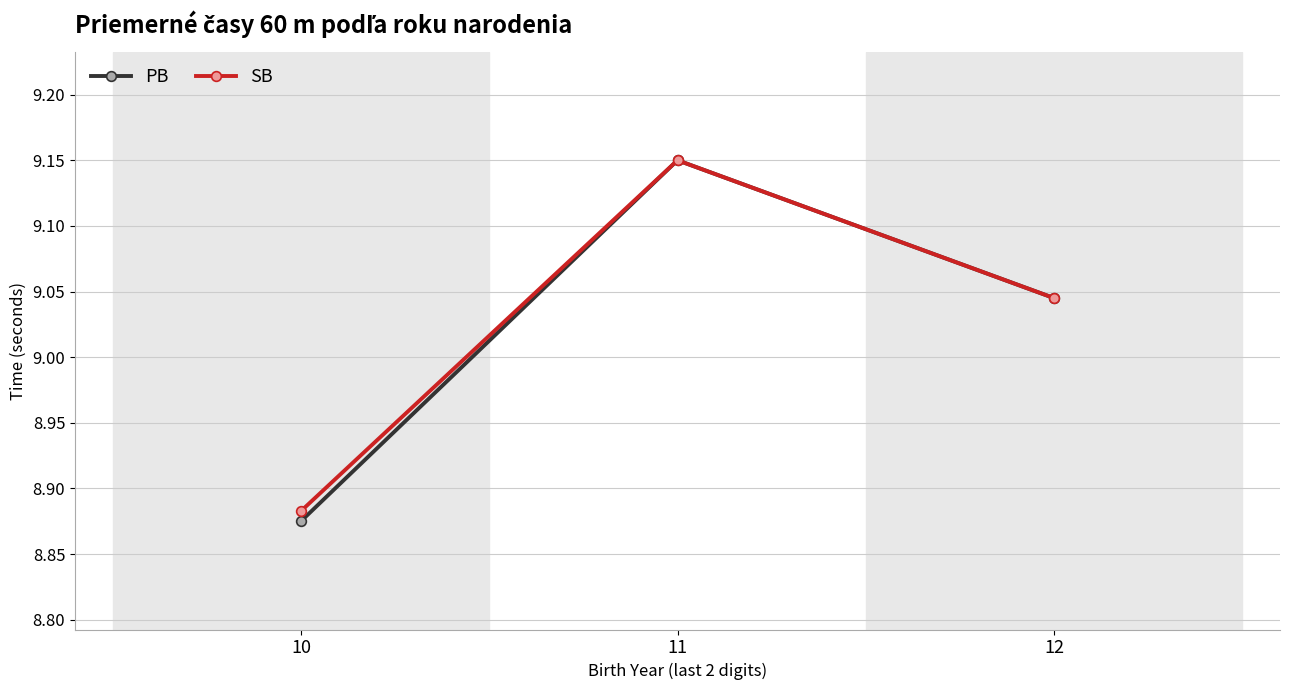

The value of PB at 10 is 14.4. True or false?

False